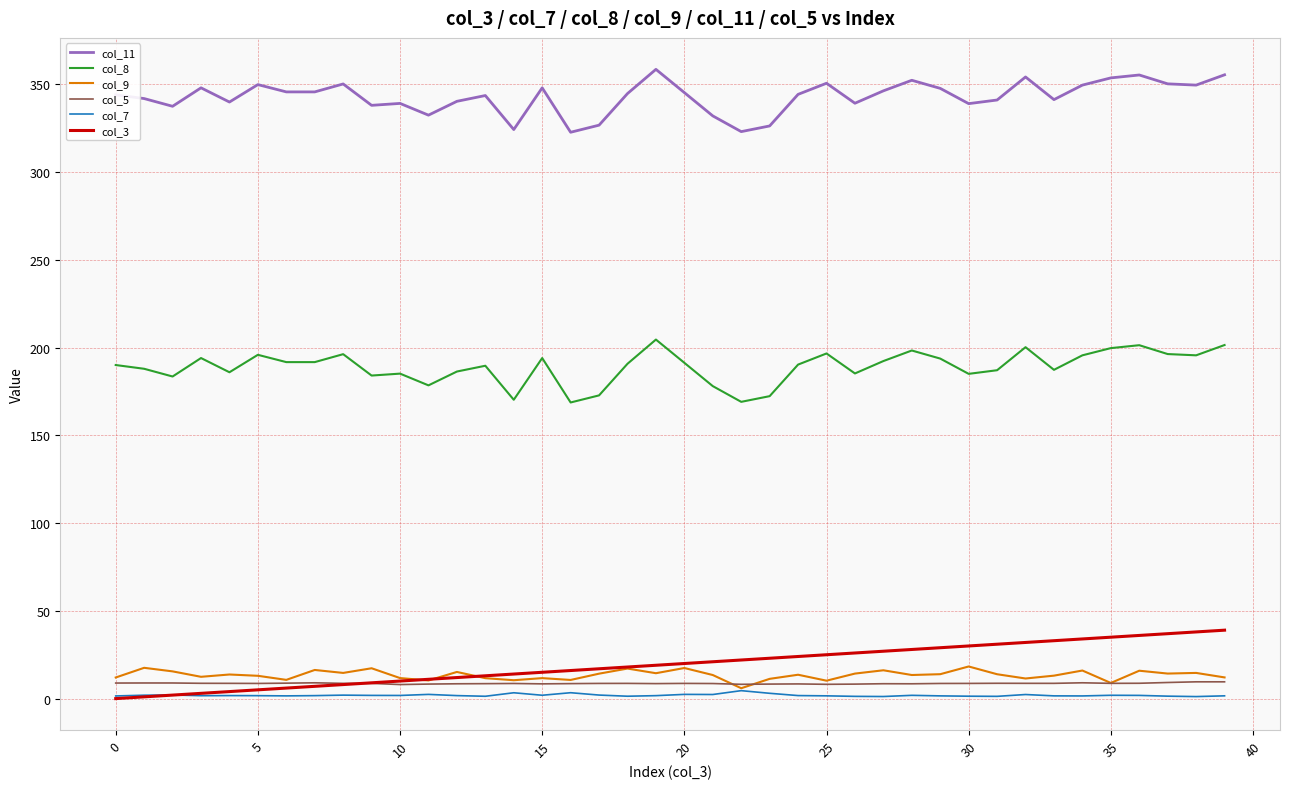

What is the lowest value of the col_5 series?

8.0